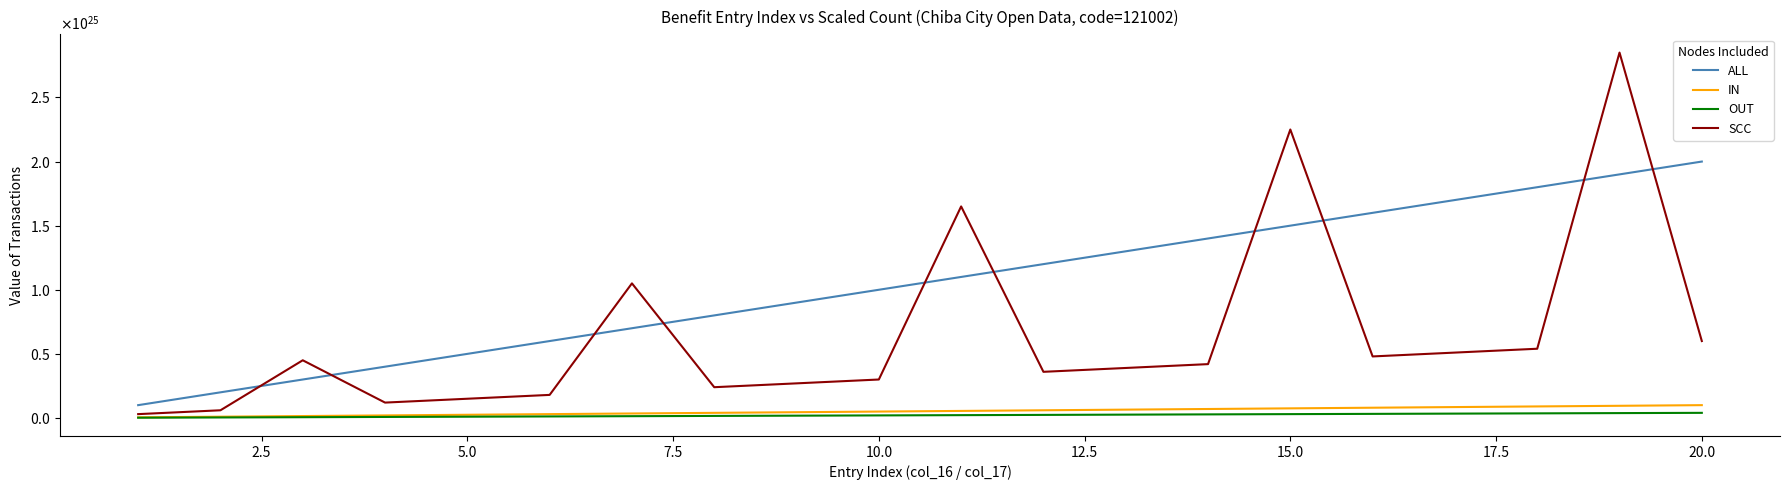

What are all the series names shown in the legend?

ALL, IN, OUT, SCC